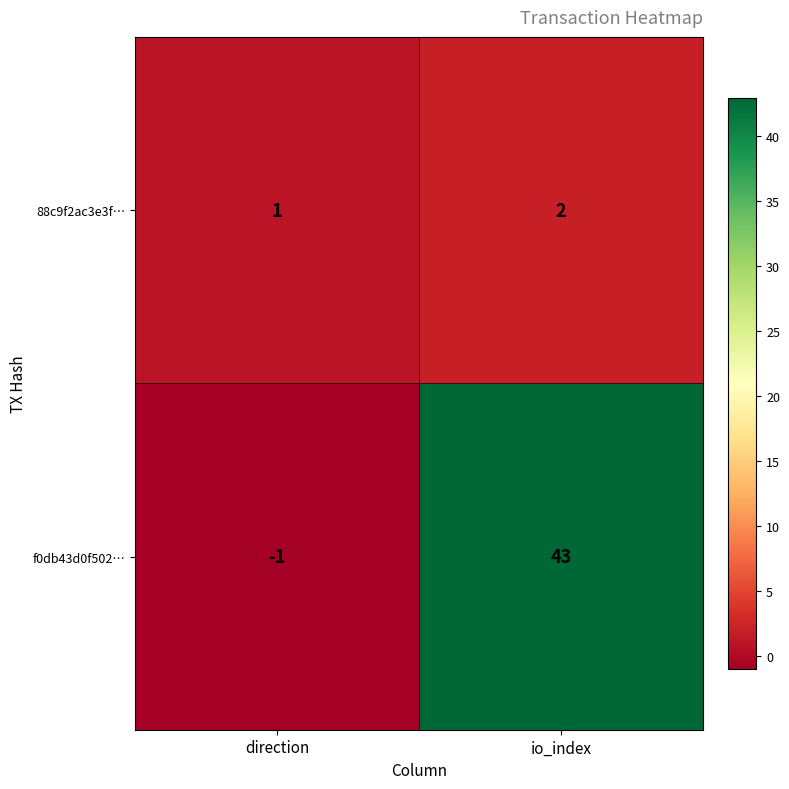

What is the approximate value of f0db43d0f502… at io_index?

43